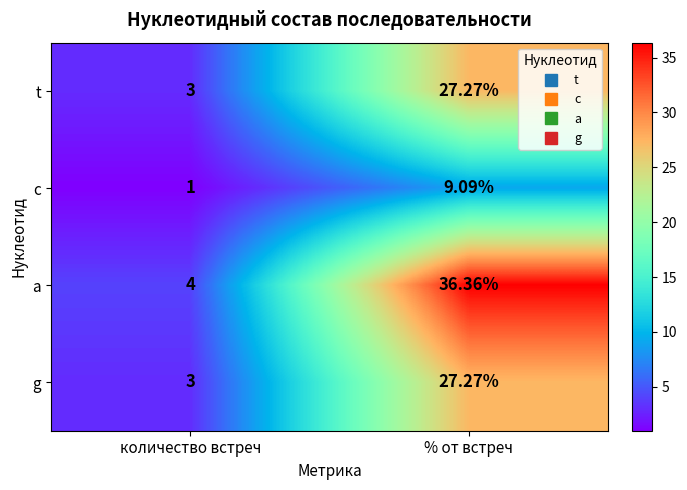

At which label is c closest to 5?

количество встреч